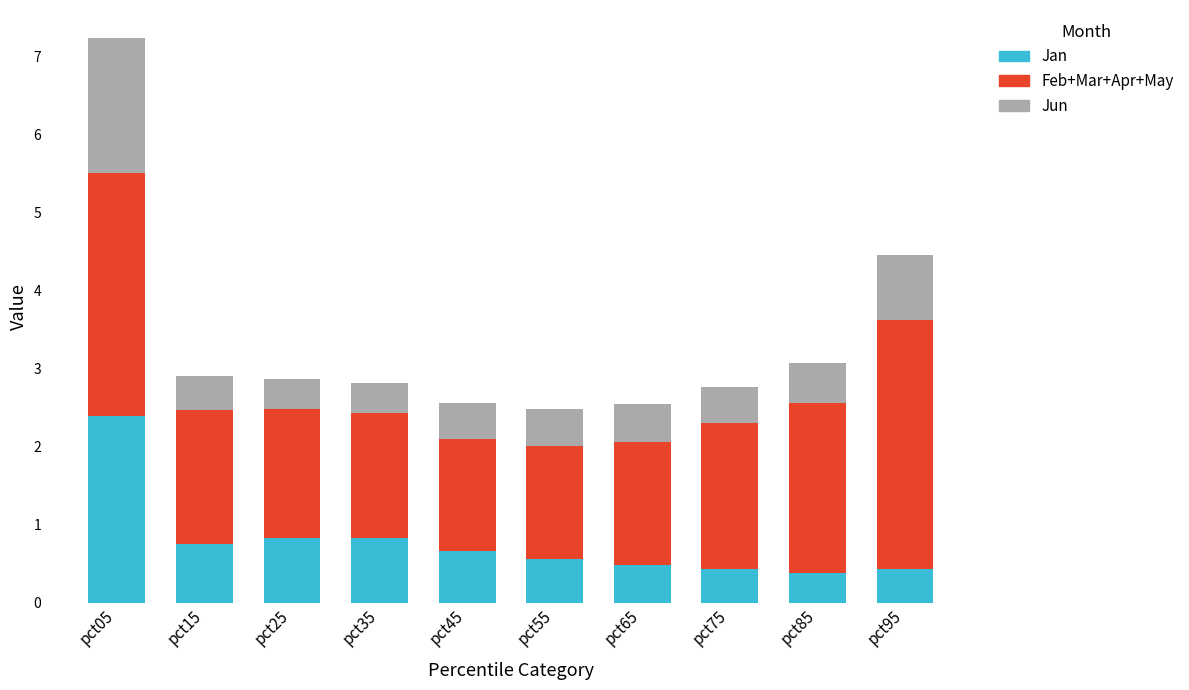

How many bars are there in total?

10